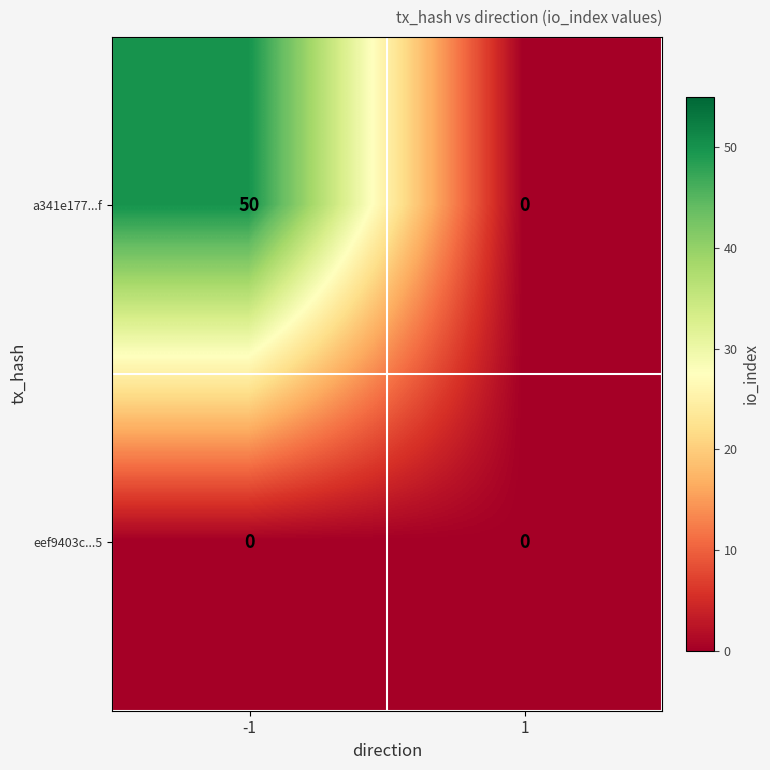

Rank the series at -1 from lowest to highest value.

eef9403c...5, a341e177...f